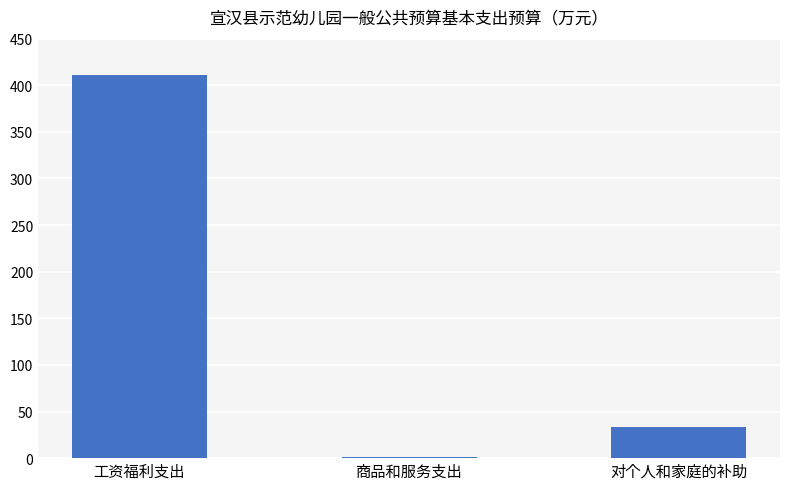

How many bars are there in total?

3